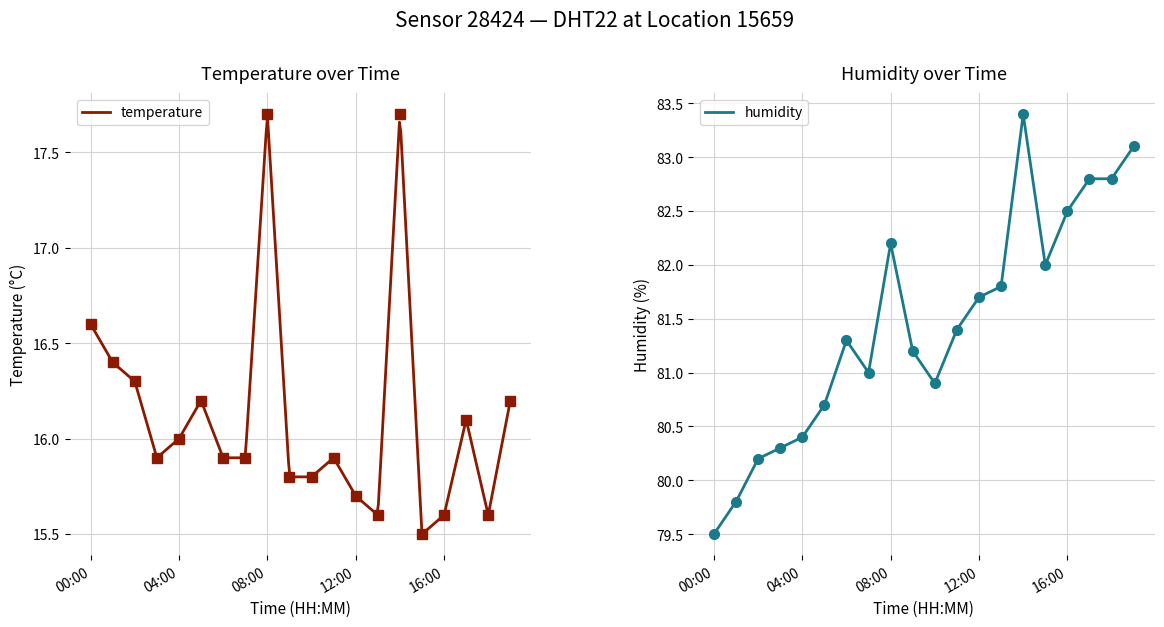

Which series changed the most between 09:00 and 14:00?

humidity